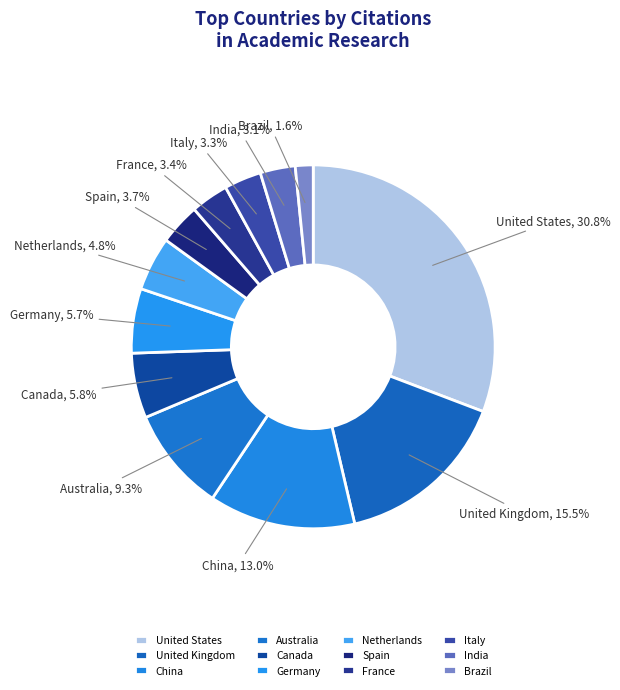

How many segments does this pie chart have?

12